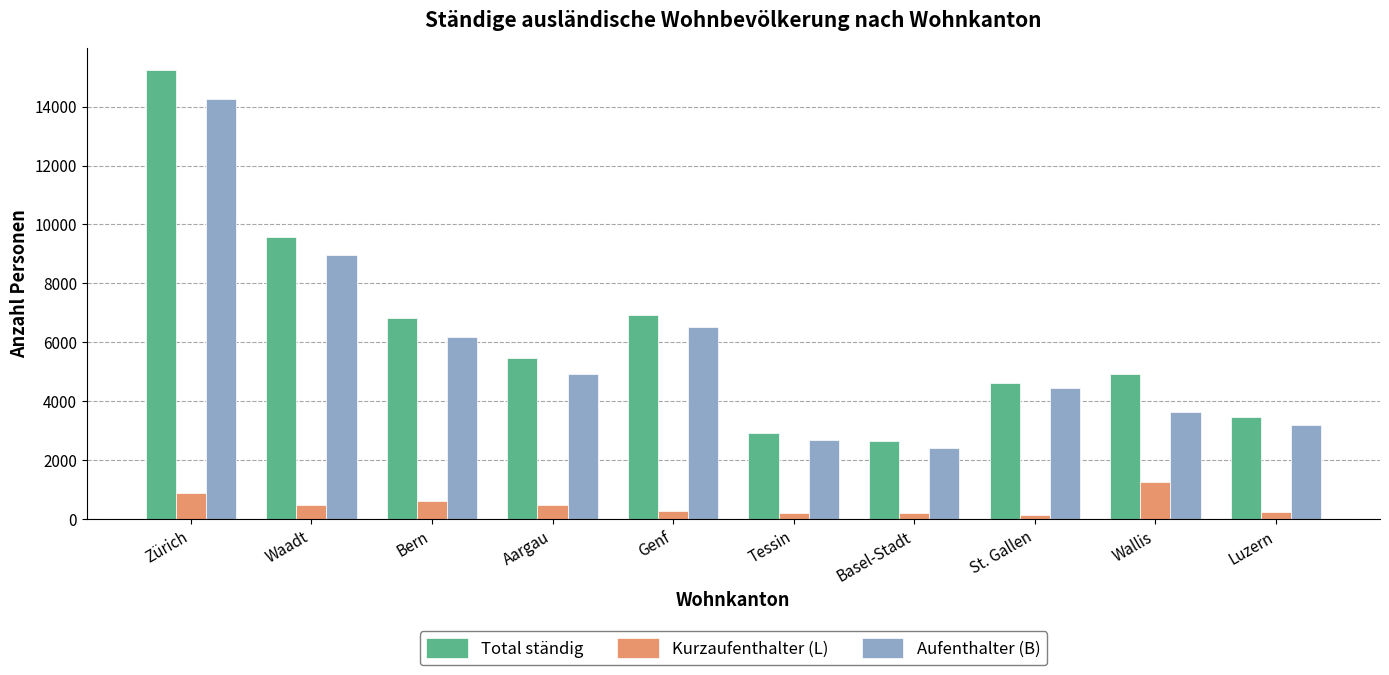

The Kurzaufenthalter (L) series shows 282 at Genf. True or false?

True